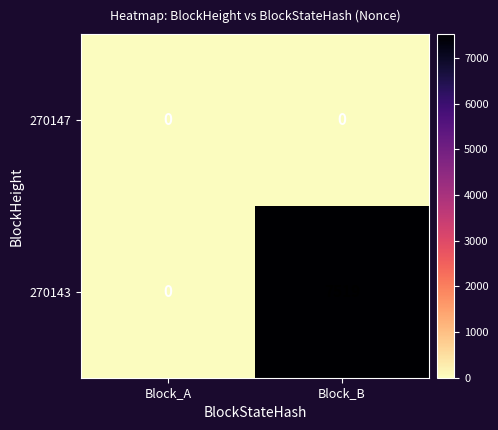

Rank the series by their maximum value, from lowest to highest.

270147, 270143